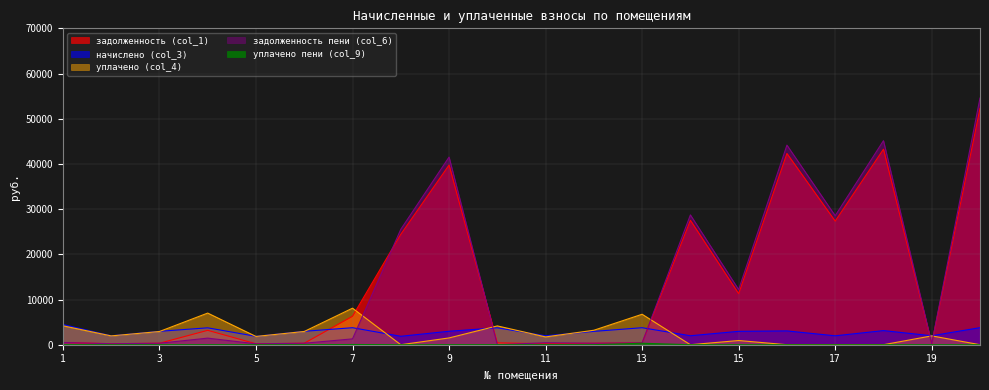

List the series in order of their peak value, lowest first.

уплачено пени (col_9), начислено (col_3), уплачено (col_4), задолженность (col_1), задолженность пени (col_6)